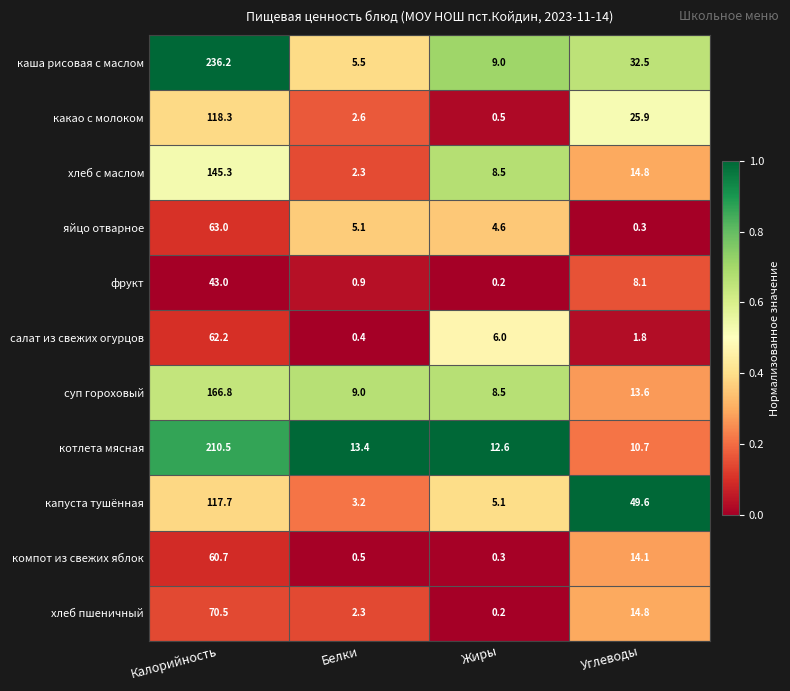

At which label does капуста тушённая first exceed 49?

Калорийность